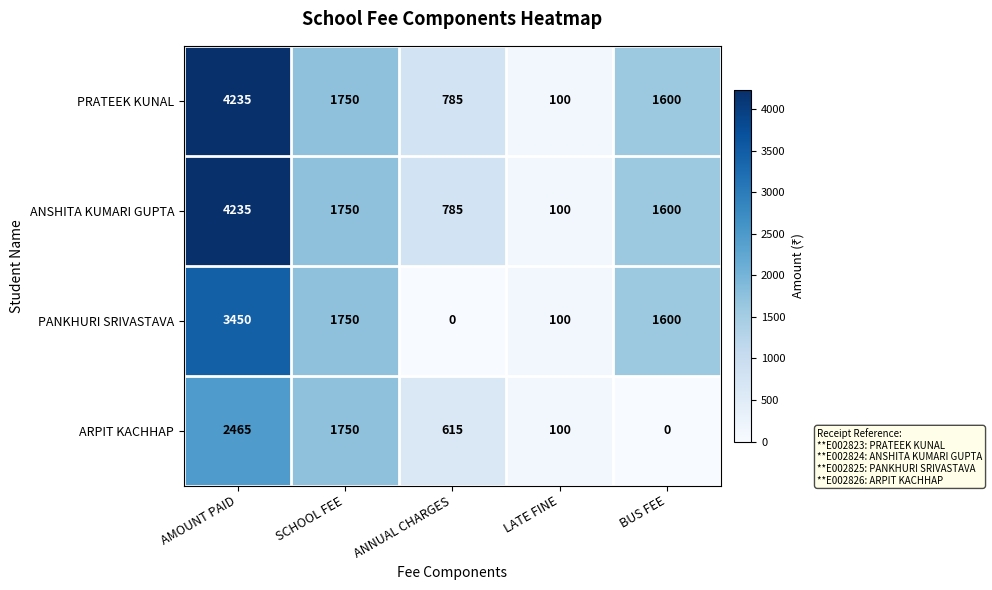

What is the maximum value for ARPIT KACHHAP?

2465